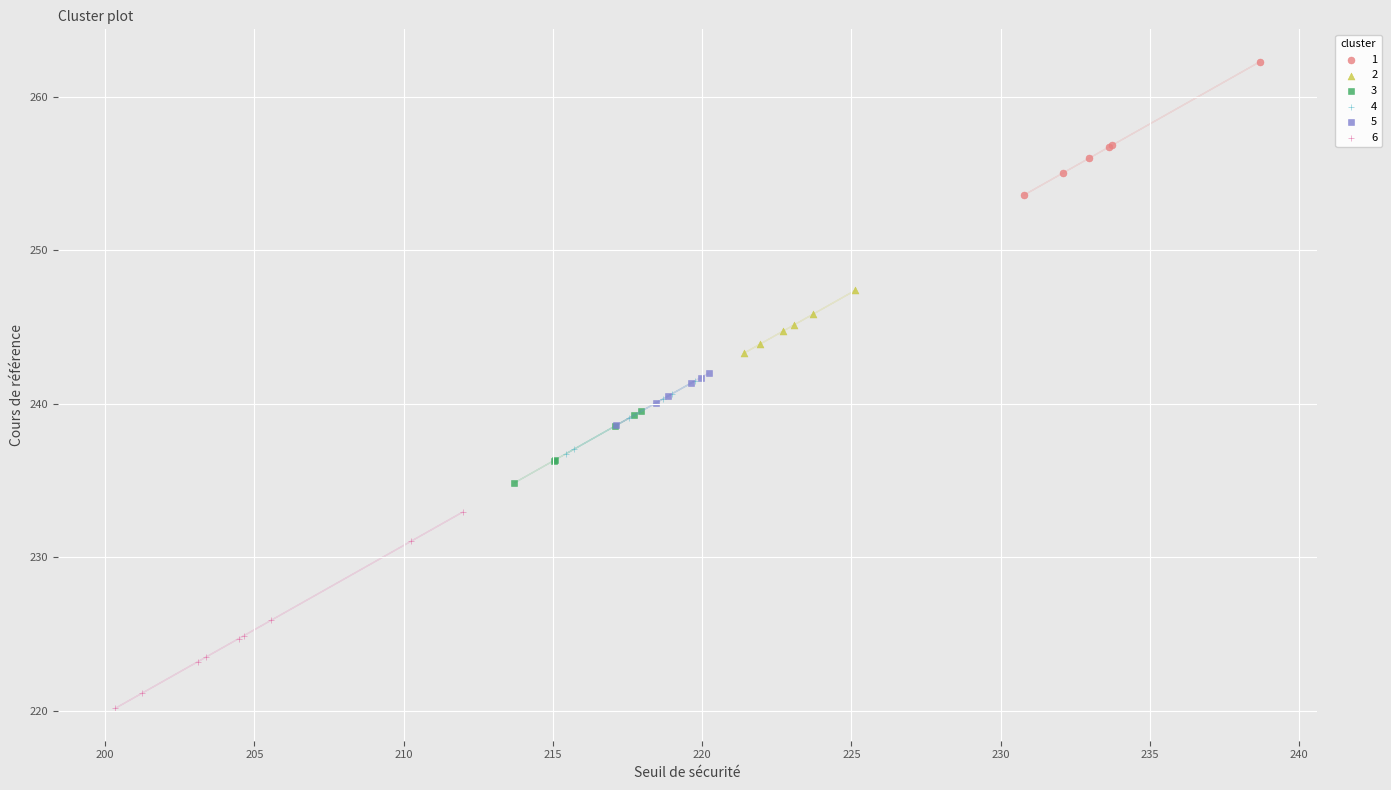

Which series reaches the minimum Y coordinate?

6